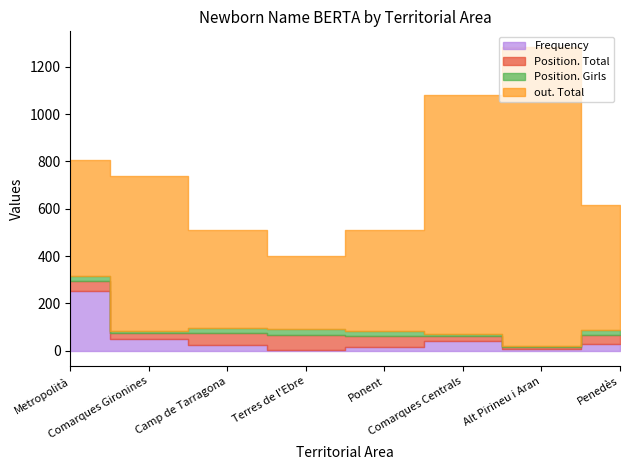

What is the difference between the Position. Girls values at Alt Pirineu i Aran and Ponent?

19